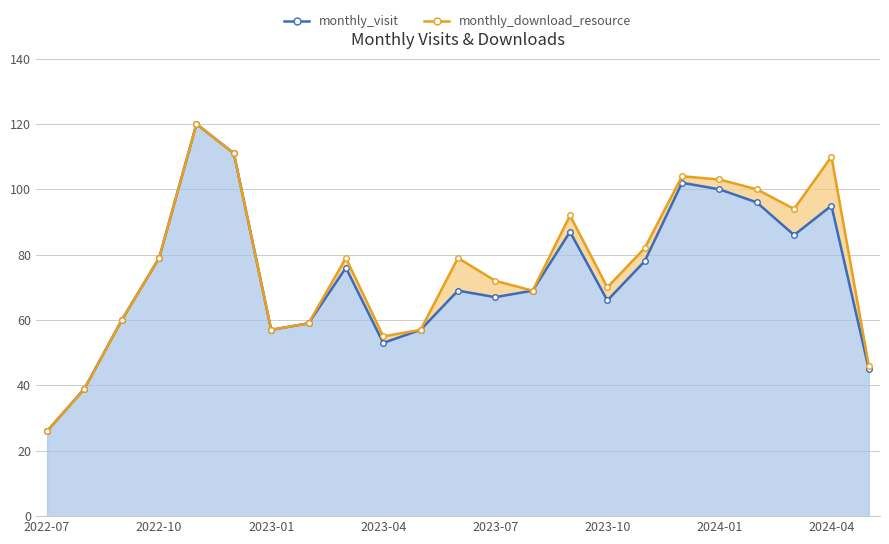

Rank the categories by value from lowest to highest.

2022-07, 2022-08, 2024-05, 2023-04, 2023-01, 2023-05, 2023-02, 2022-09, 2023-10, 2023-07, 2023-06, 2023-08, 2023-03, 2023-11, 2022-10, 2024-03, 2023-09, 2024-04, 2024-02, 2024-01, 2023-12, 2022-12, 2022-11